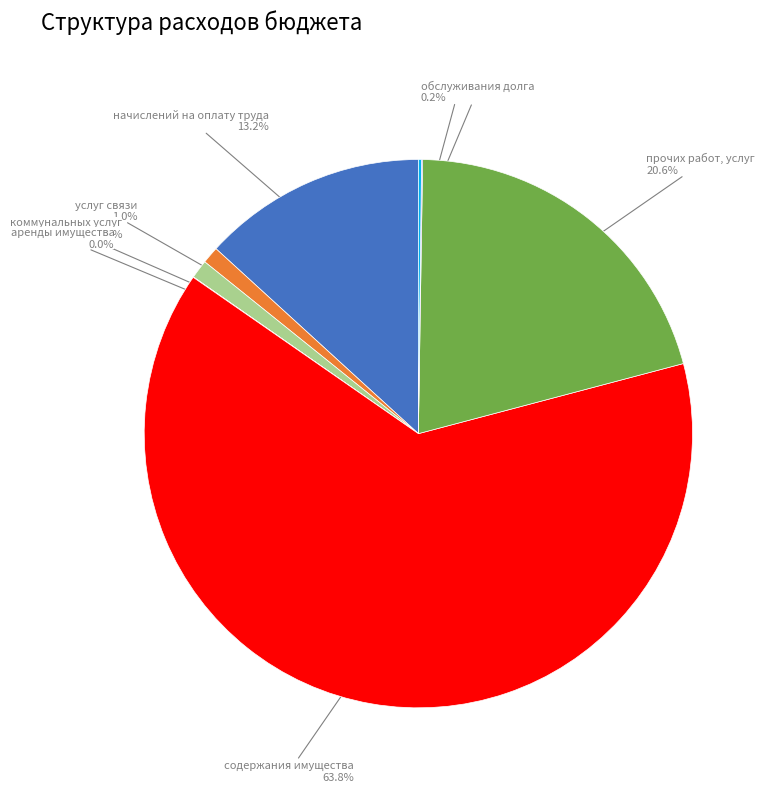

Is there a majority slice in this chart?

Yes